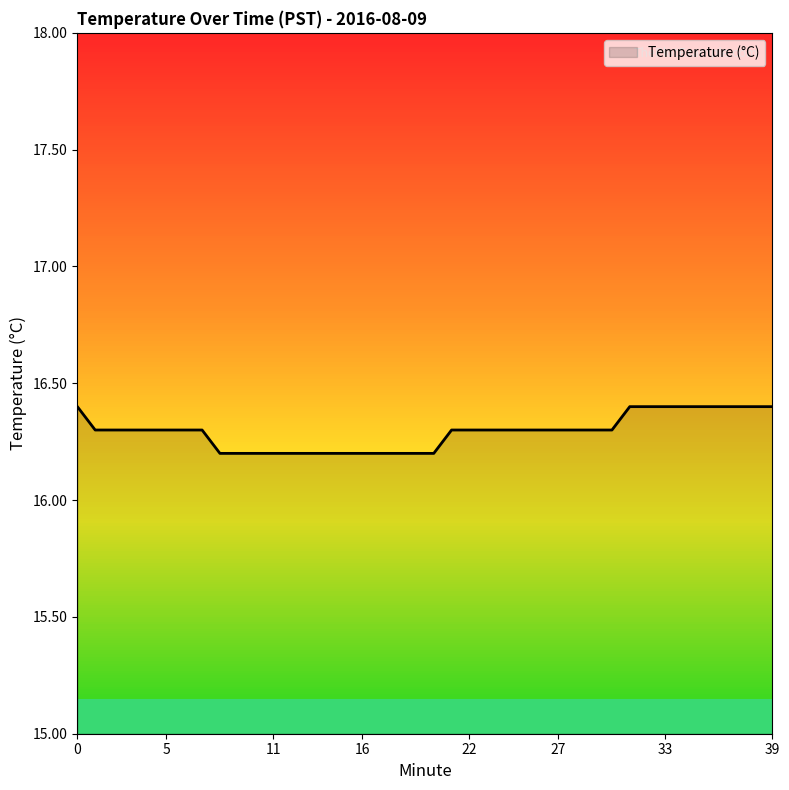

Is this an area chart (filled region under the line)?

No